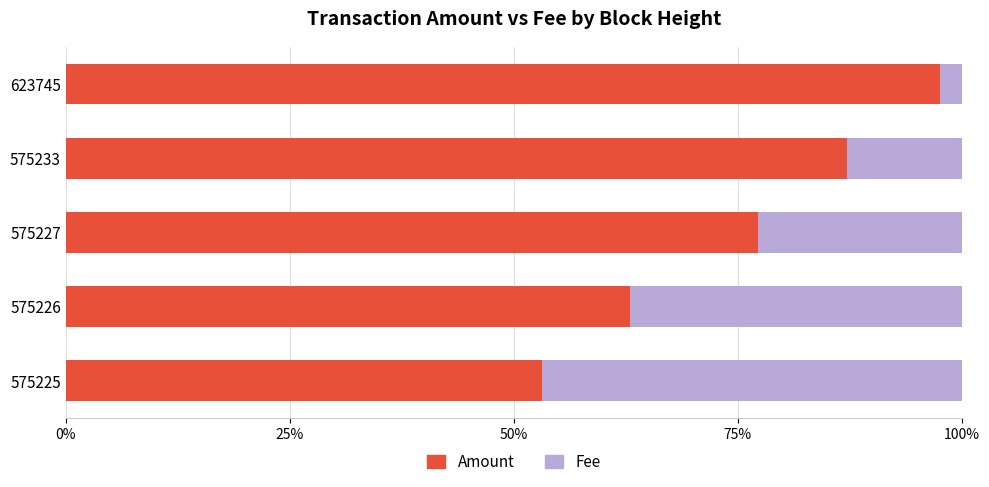

Rank the categories by Amount value from lowest to highest.

575225, 575226, 575227, 575233, 623745